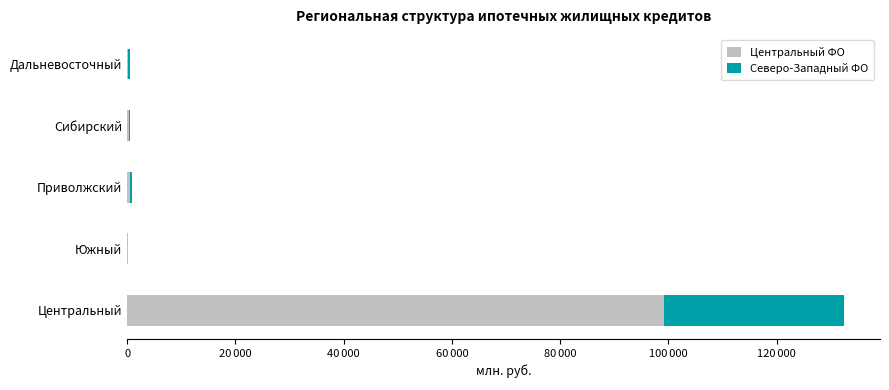

What are all the series names shown in the legend?

Центральный ФО, Северо-Западный ФО